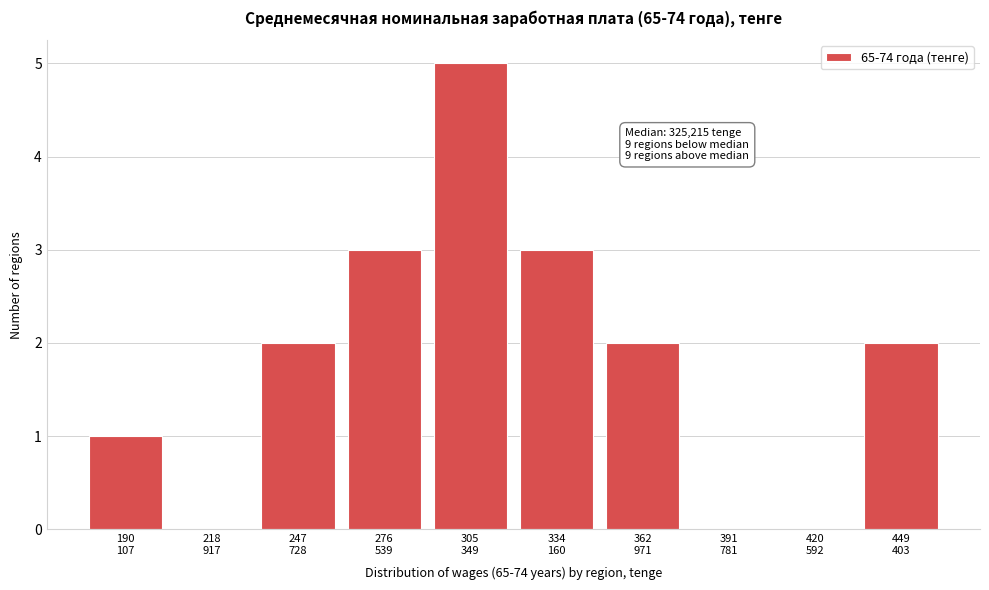

What is the greatest value displayed?

5